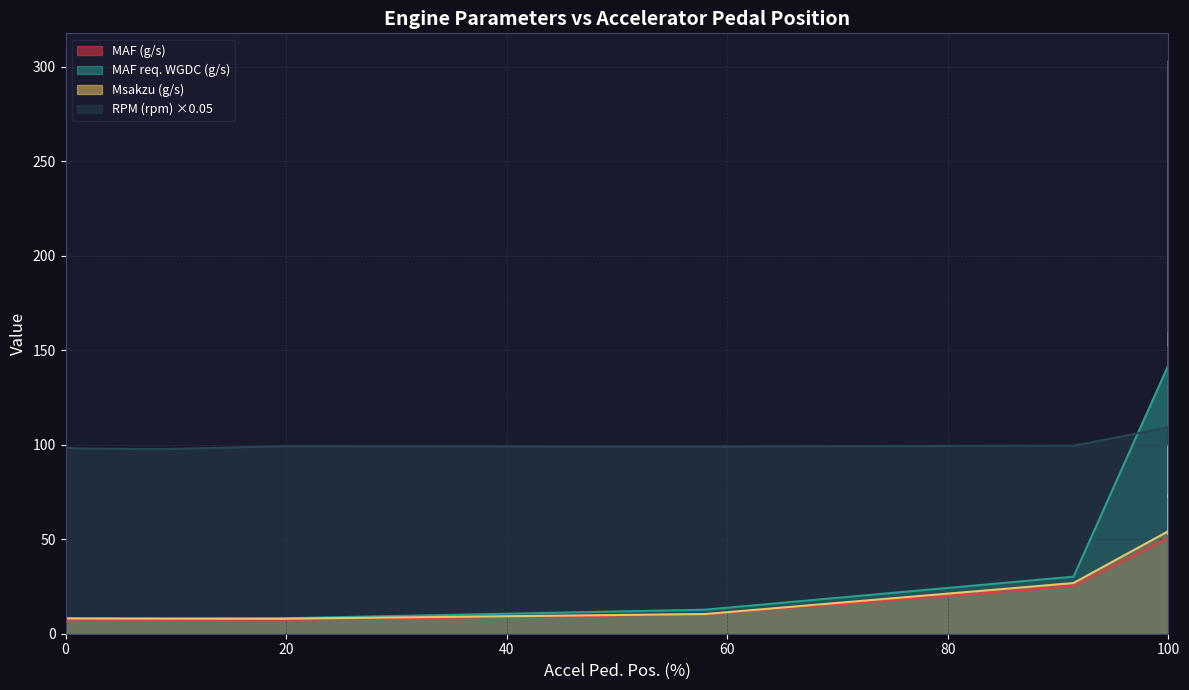

True or false: RPM (rpm) and Msakzu (g/s) cross at least once.

False